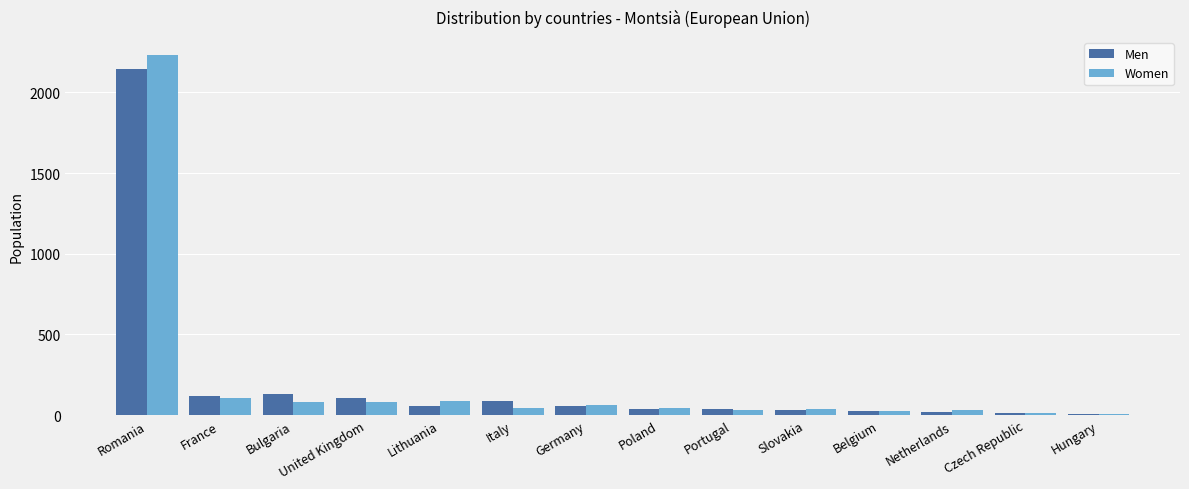

What is the difference between the highest and lowest values at Netherlands?

10